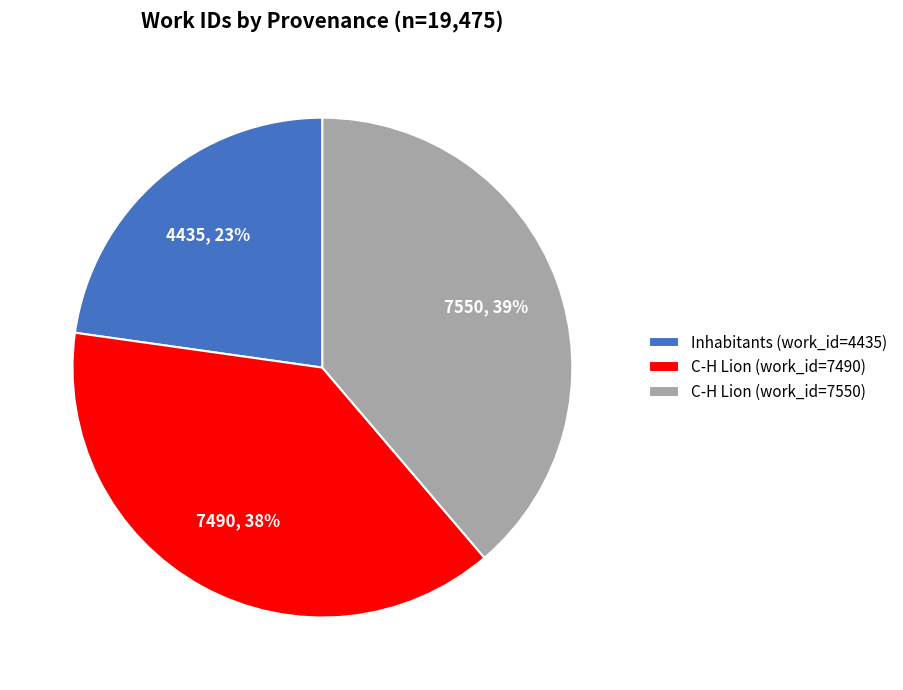

Is the sum of Inhabitants (work_id=4435) and C-H Lion (work_id=7490) greater than half?

Yes